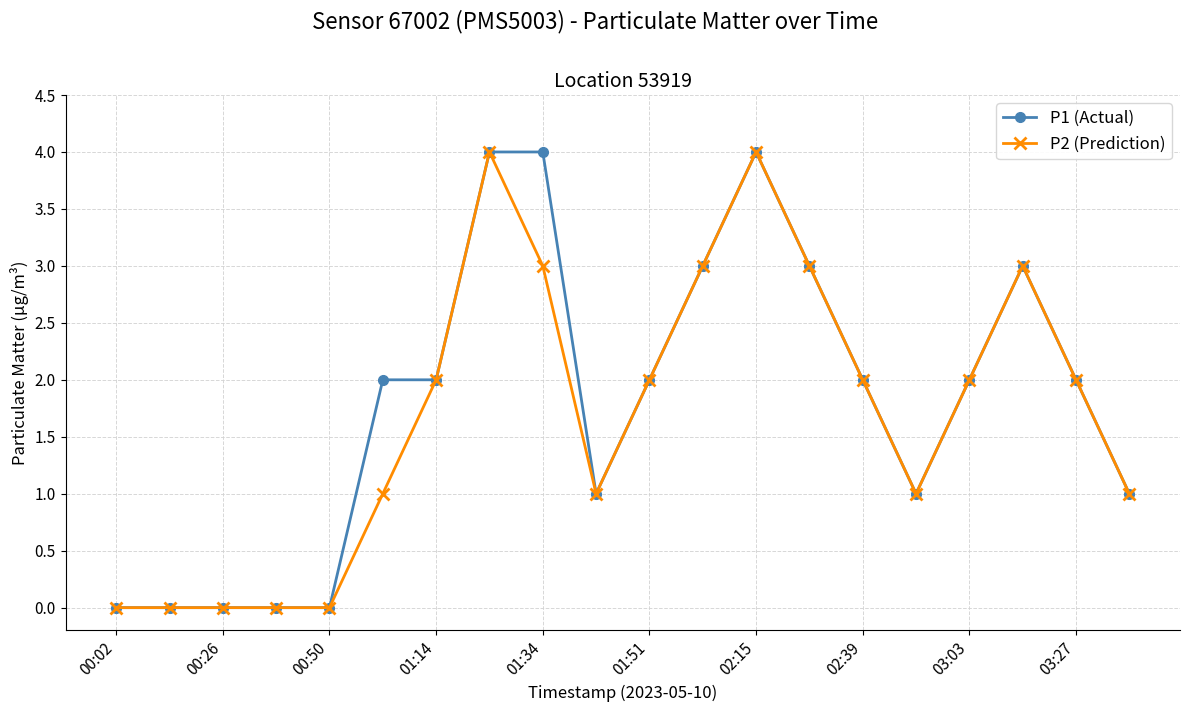

Reading left to right, extract all data points from this chart.

P1 (Actual): 0	0	0	0	0	2	2	4	4	1	2	3	4	3	2	1	2	3	2	1
P2 (Prediction): 0	0	0	0	0	1	2	4	3	1	2	3	4	3	2	1	2	3	2	1